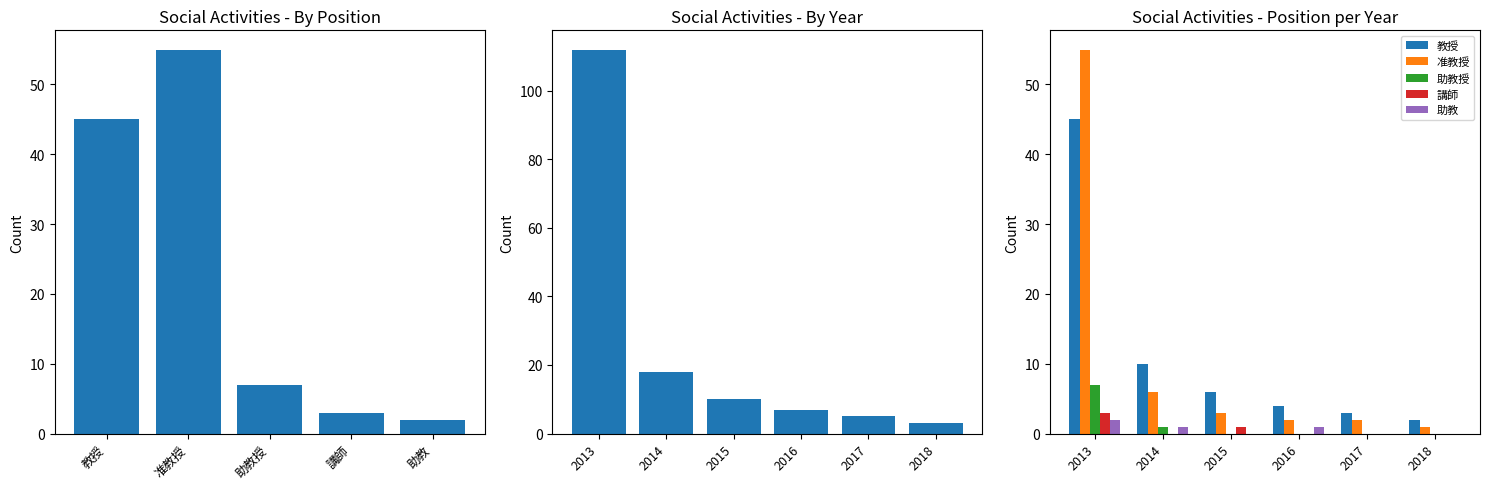

Is it true that 教授 equals 8 at 2015?

False